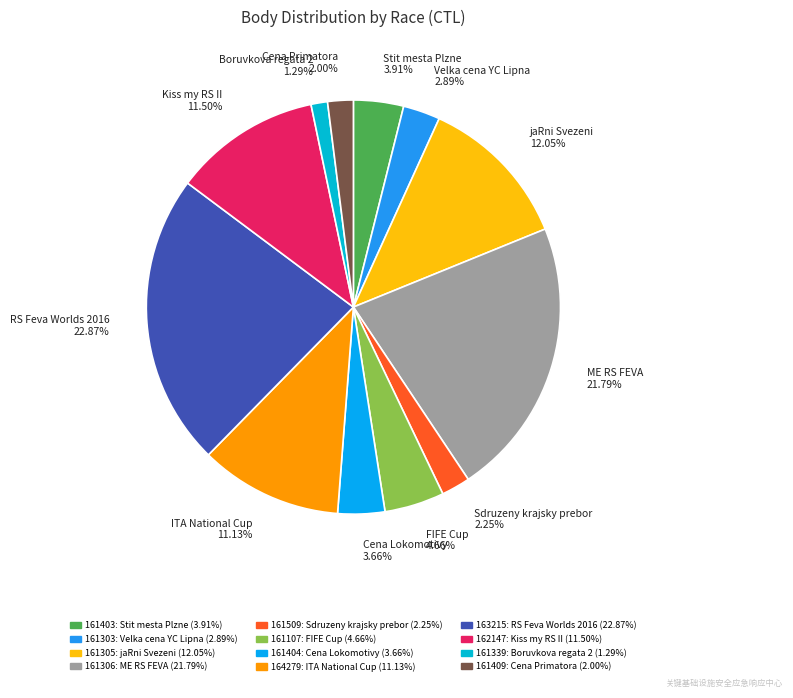

Which has a higher value, Cena Lokomotivy 3.66% or jaRni Svezeni 12.05%?

jaRni Svezeni 12.05%